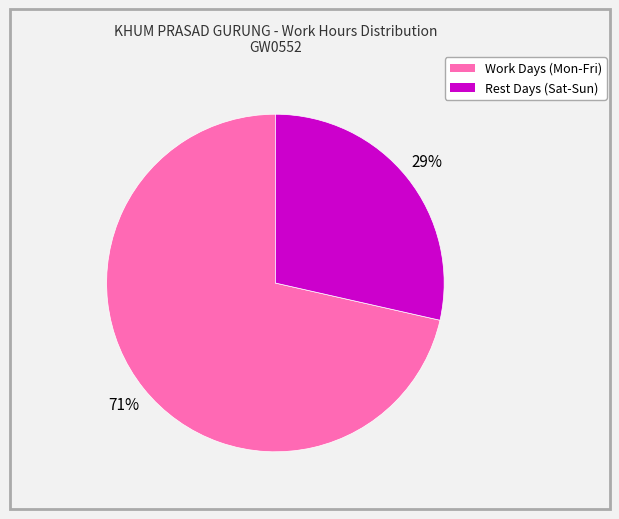

Is it true that Rest Days (Sat-Sun) is 29% of the pie?

True